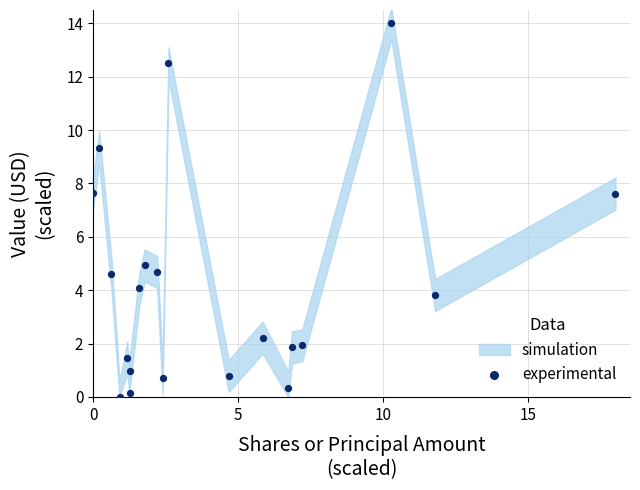

List the coordinates of all points as (X, Y) pairs, reading left to right.

(0.0, 7.6)  (0.2, 9.3)  (0.6, 4.6)  (0.9, 0.0)  (1.2, 1.5)  (1.3, 0.2)  (1.3, 1.0)  (1.6, 4.1)  (1.8, 4.9)  (2.2, 4.7)  (2.4, 0.7)  (2.6, 12.5)  (4.7, 0.8)  (5.8, 2.2)  (6.7, 0.3)  (6.9, 1.9)  (7.2, 1.9)  (10.3, 14.0)  (11.8, 3.8)  (18.0, 7.6)